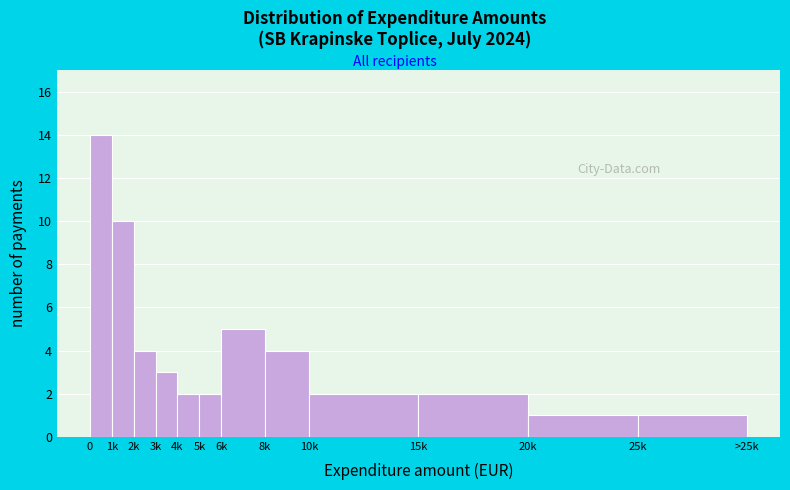

Reading right to left, transcribe all the data shown in this chart.

1	1	2	2	4	5	2	2	3	4	10	14